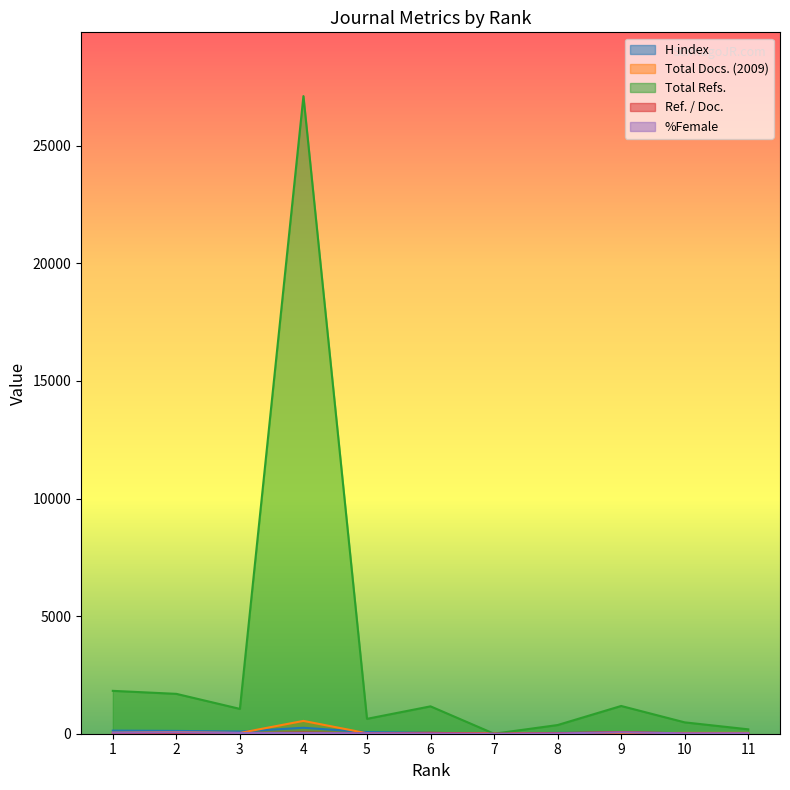

Reading left to right, list all the values displayed in this chart.

H index: 1=131	2=119	3=93	4=253	5=69	6=36	7=0	8=35	9=41	10=22	11=22
Total Docs. (2009): 1=40	2=63	3=32	4=545	5=20	6=31	7=23	8=0	9=17	10=34	11=35
Total Refs.: 1=1823	2=1695	3=1056	4=27111	5=633	6=1164	7=0	8=369	9=1180	10=483	11=187
Ref. / Doc.: 1=13	2=26	3=24	4=49	5=20	6=37	7=0	8=23	9=69	10=14	11=5
%Female: 1=45	2=57	3=33	4=31	5=20	6=13	7=0	8=12	9=60	10=17	11=20